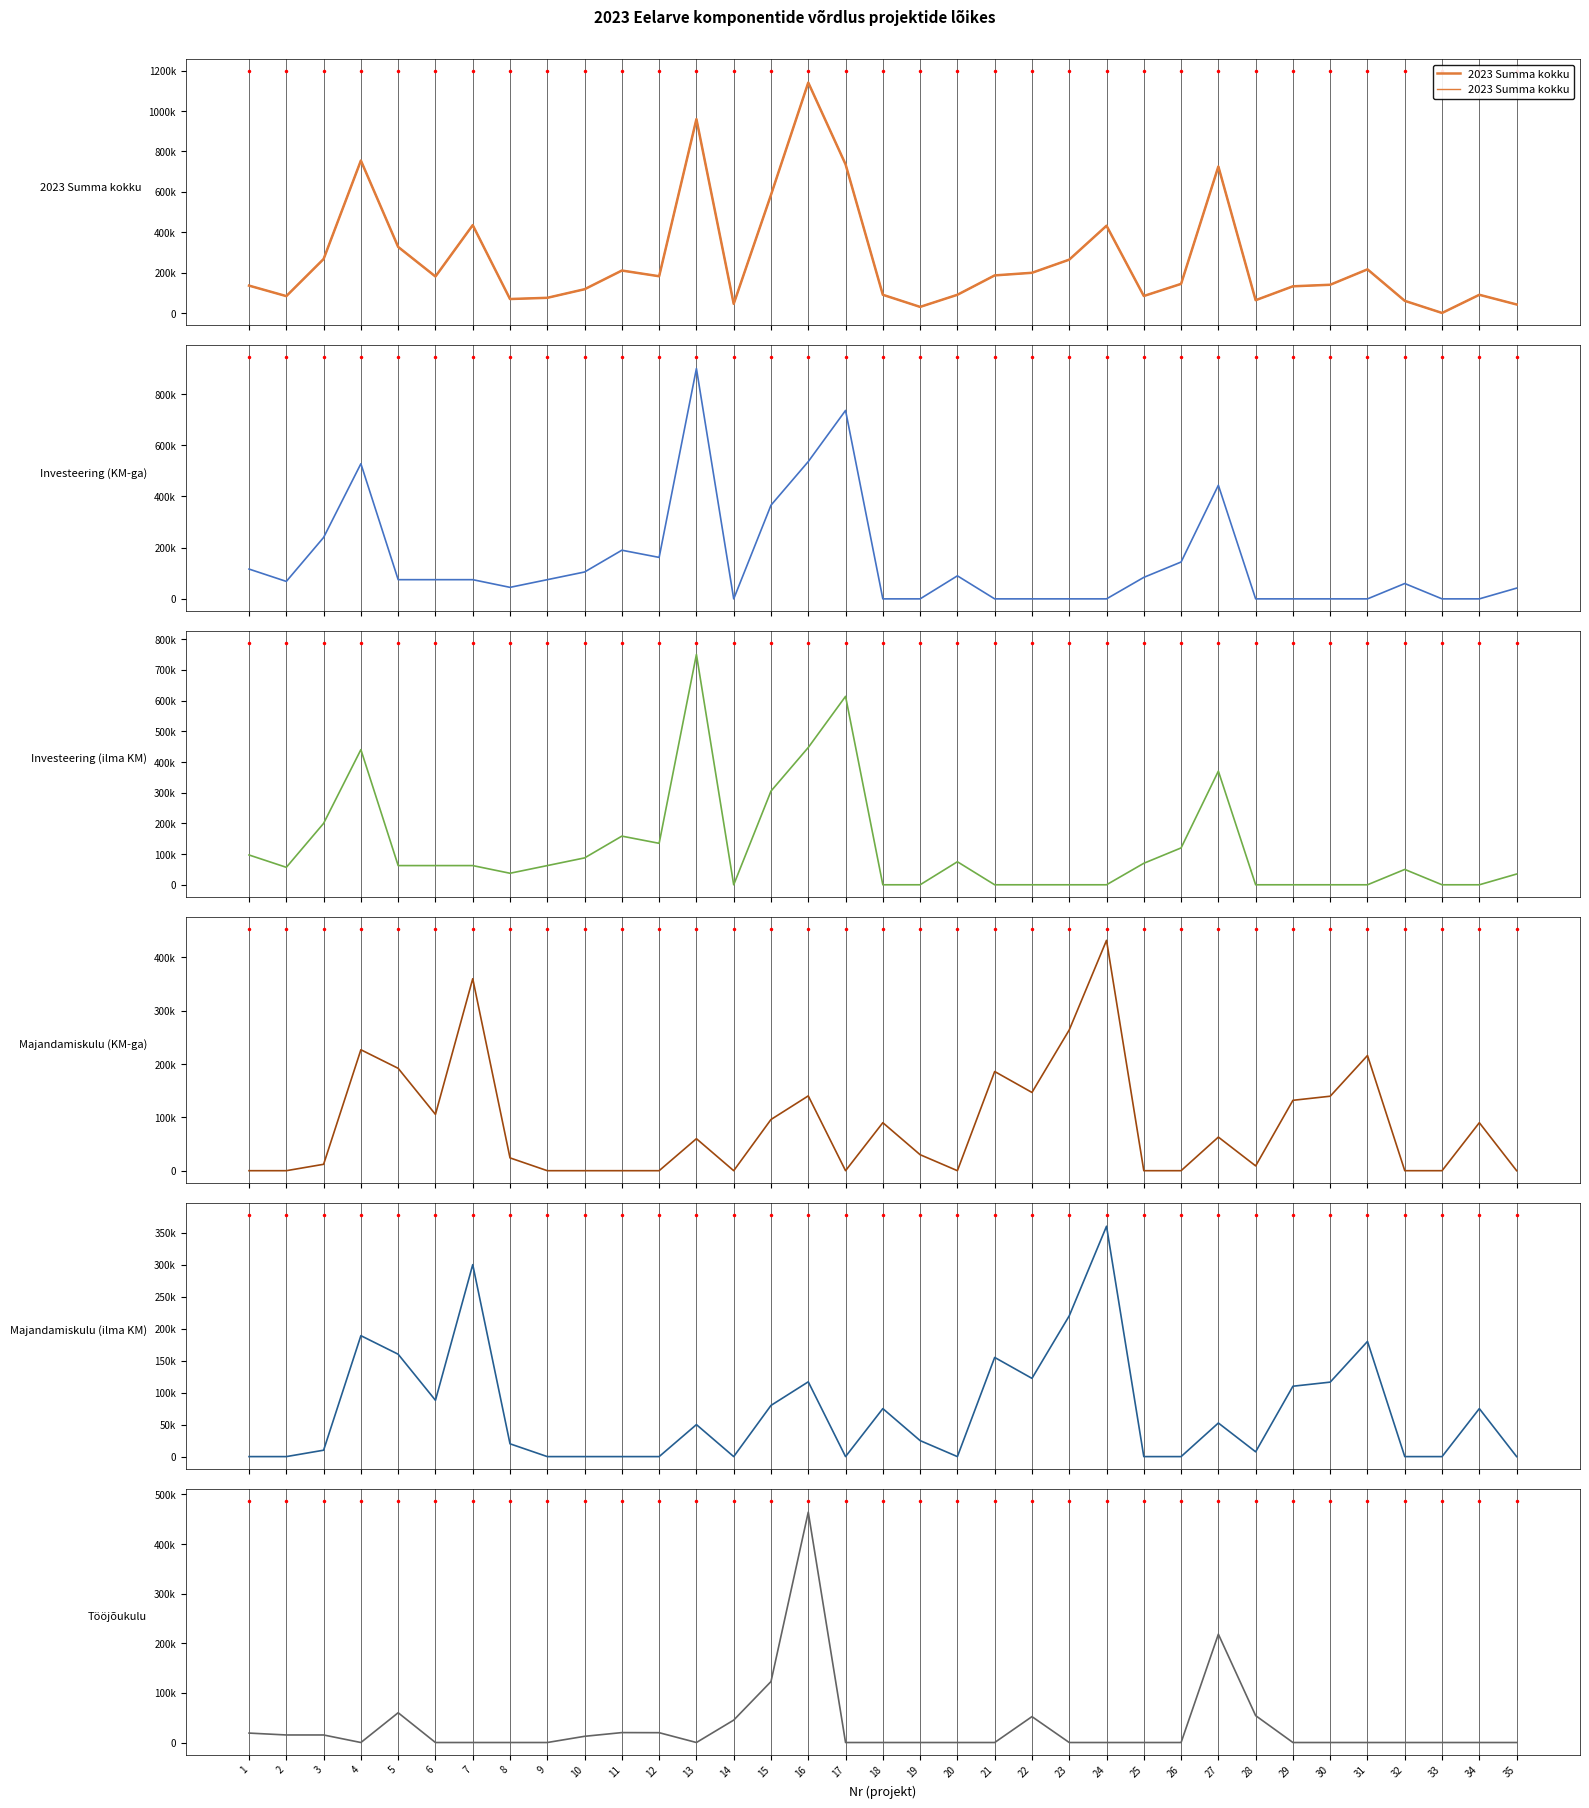

In Investeering (KM-ga), how many points are higher than both neighbors (excluding endpoints)?

7